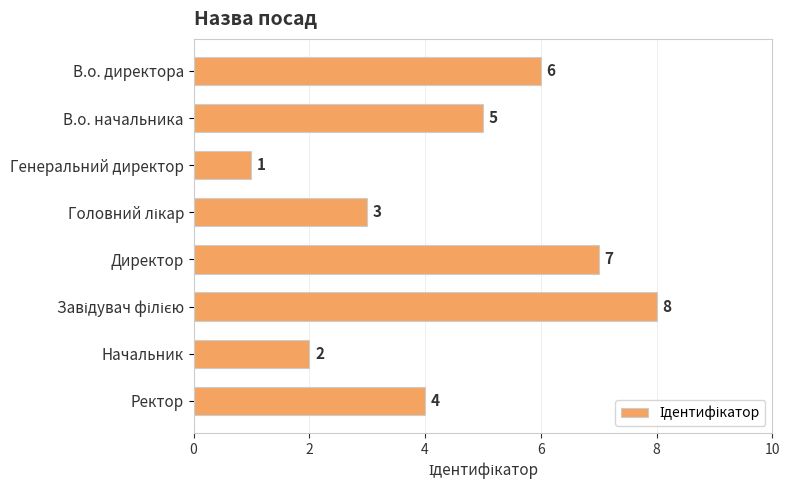

What is the sum of all values?

36